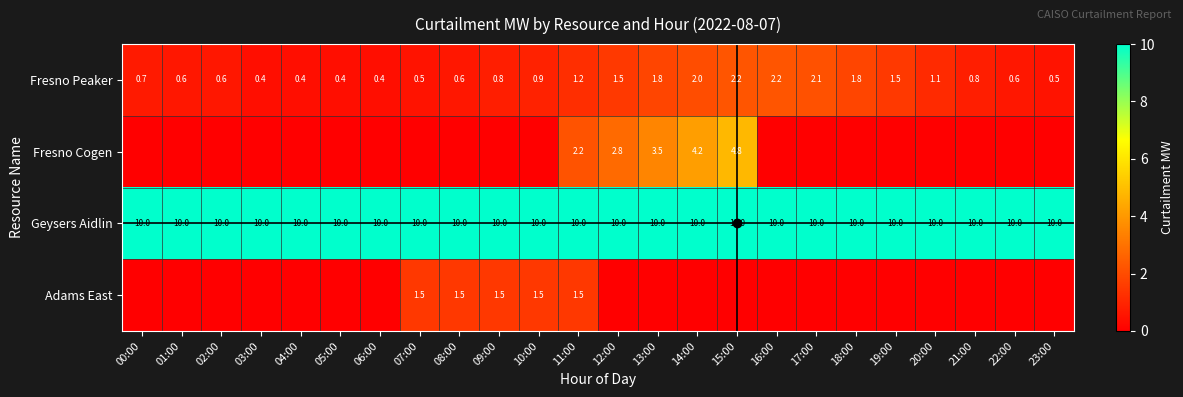

What is the difference between the highest and lowest values at 05:00?

10.0